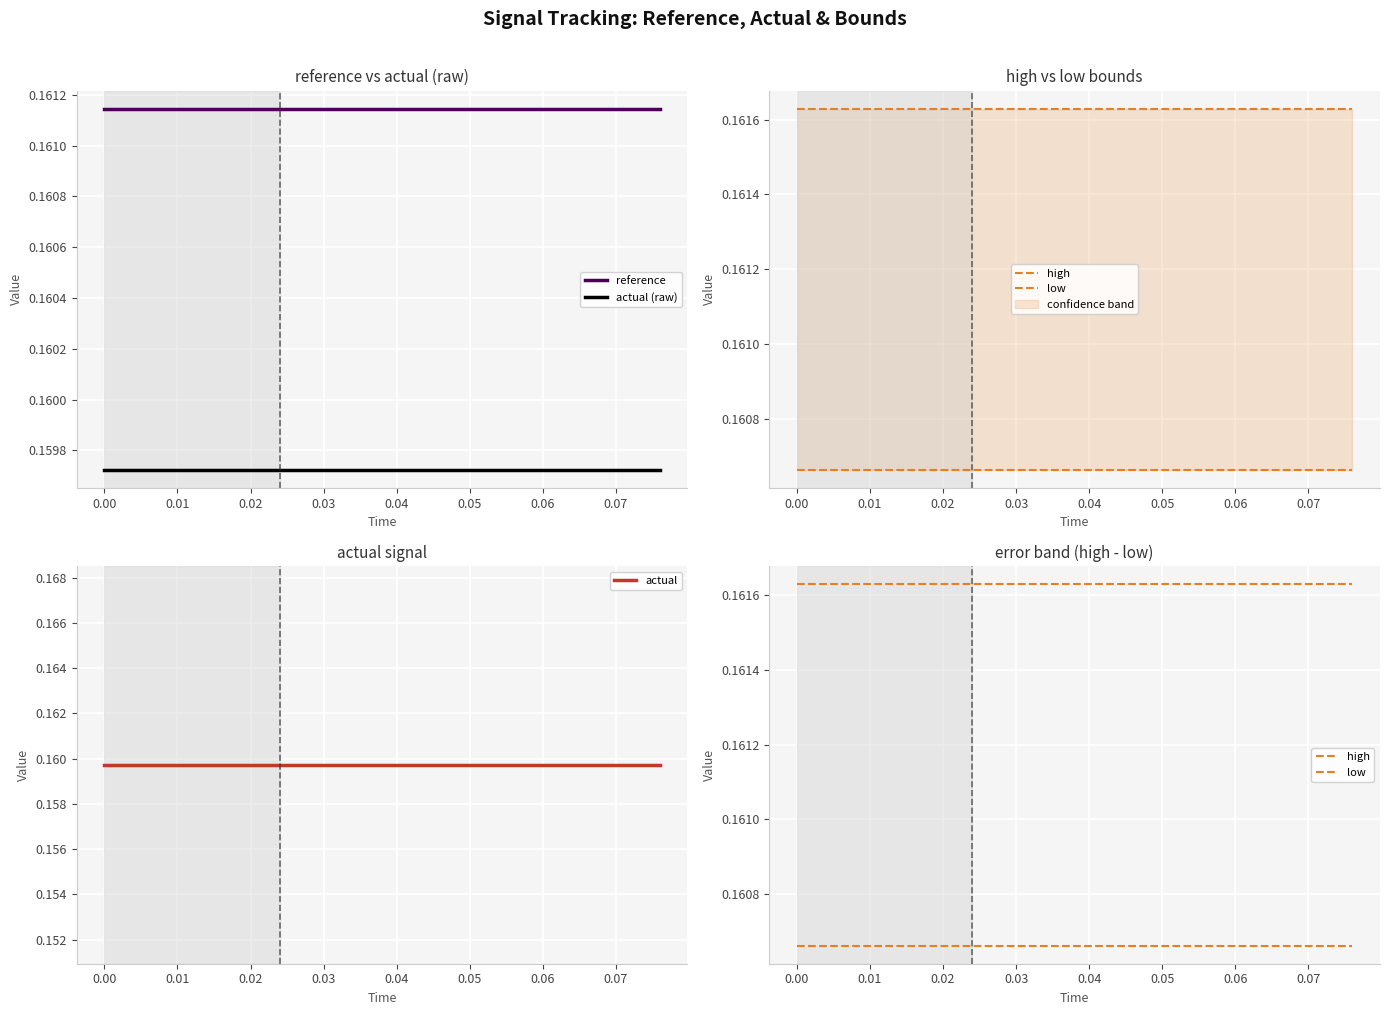

Which series has the widest spread of values?

reference